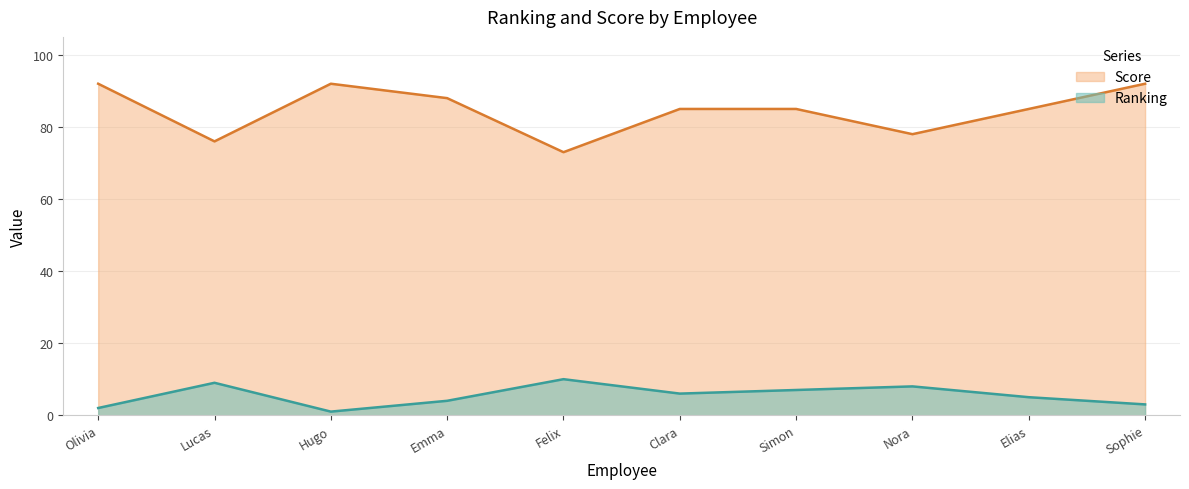

How many values in the Score series exceed 85?

4